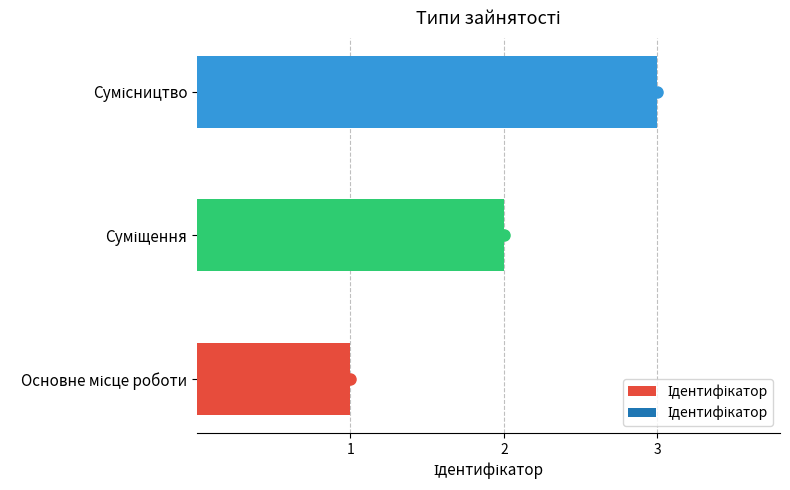

What is the sum of all values?

6